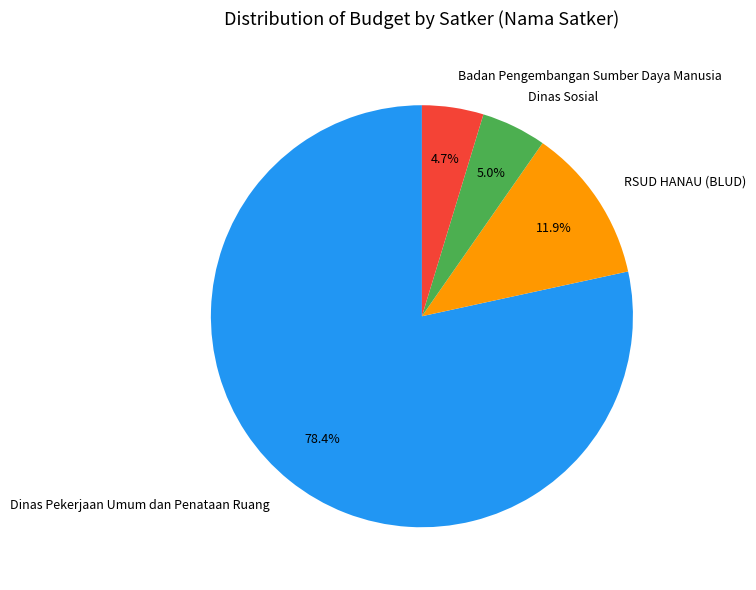

Approximately how many times larger is the value at RSUD HANAU (BLUD) compared to Badan Pengembangan Sumber Daya Manusia?

2.5